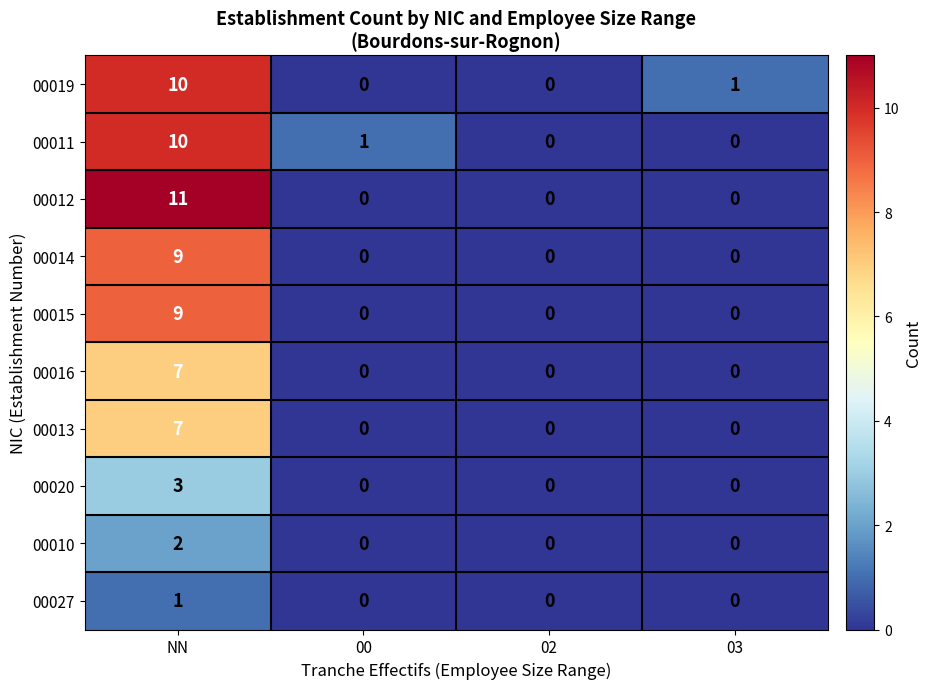

At which category is the sum across all series the highest?

NN